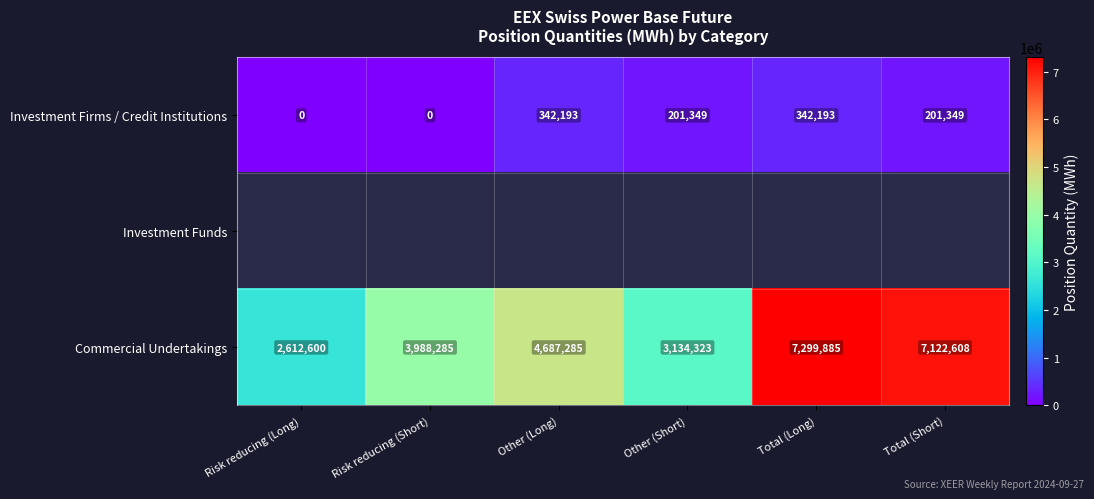

Is the value of Commercial Undertakings at Other (Long) greater than the value of Investment Firms / Credit Institutions at Other (Long)?

Yes